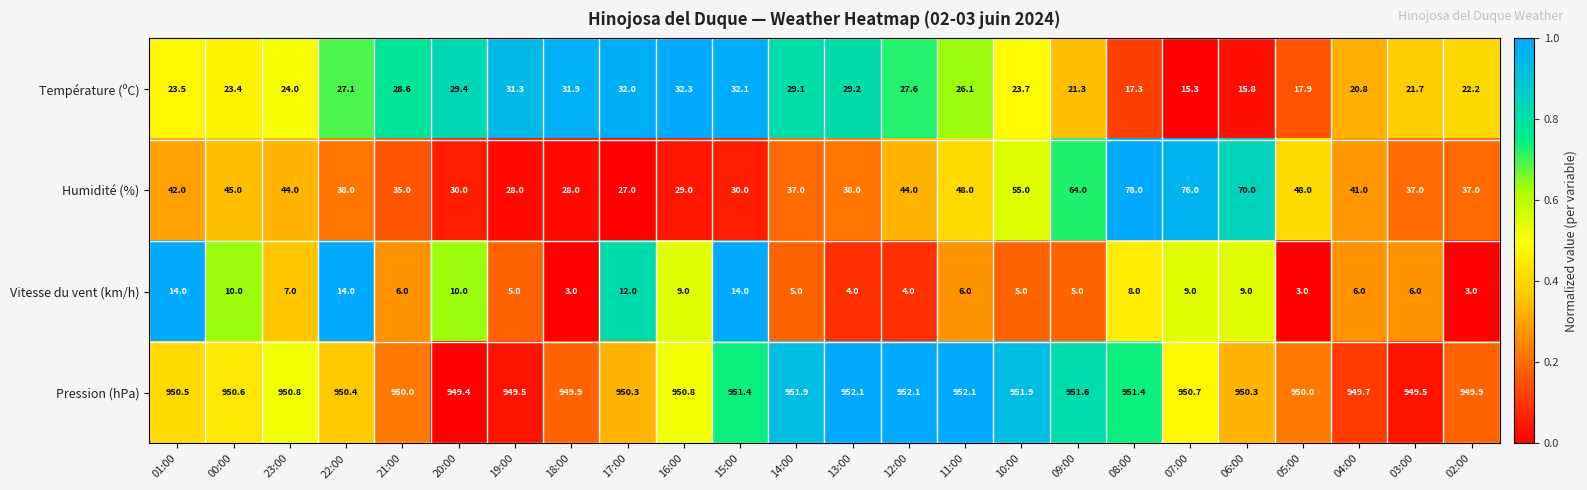

Between 22:00 and 17:00, which series saw the biggest shift?

Humidité (%)